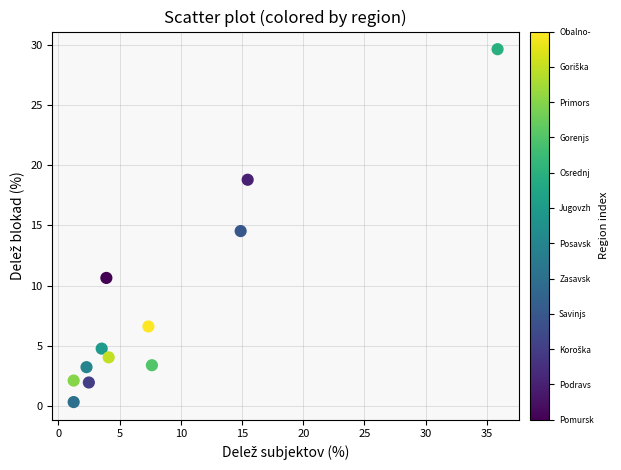

What Y value in the scatter plot is closest to 14?

14.5